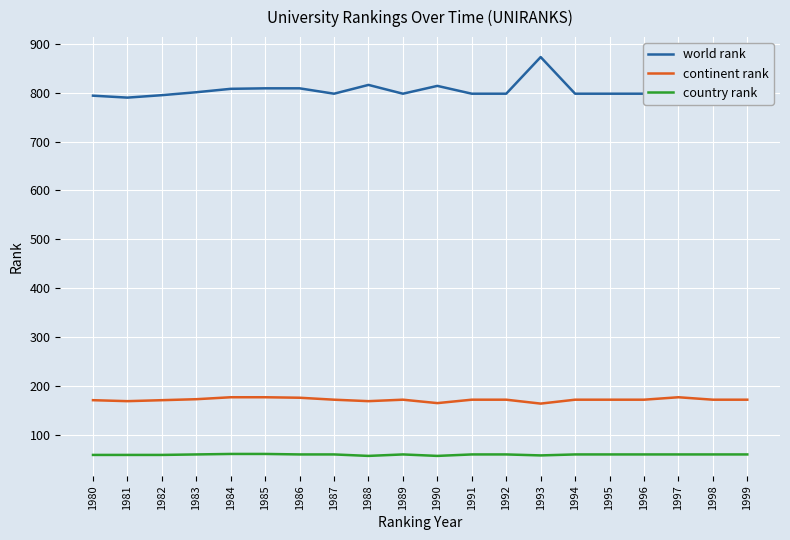

At which category is the sum across all series the highest?

1993